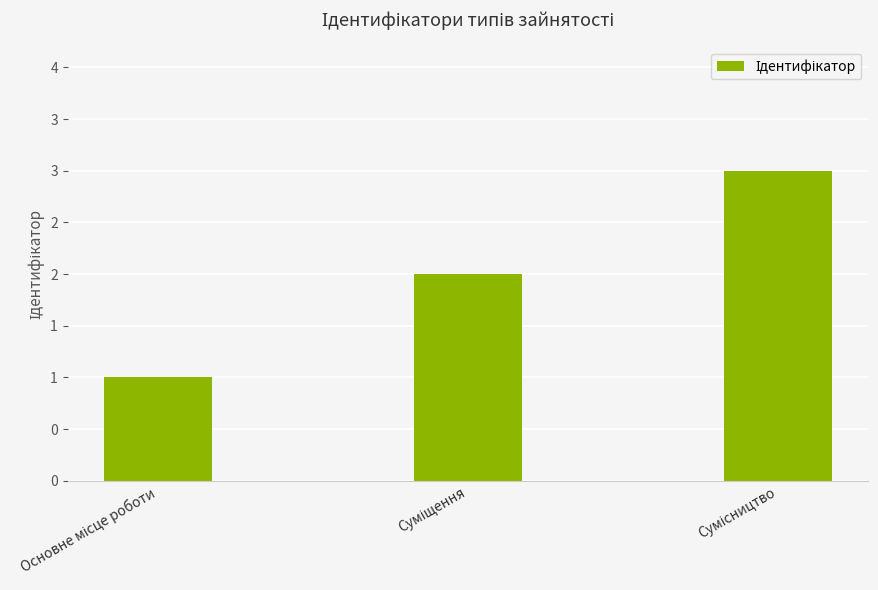

Where does the data first go above 2?

Сумісництво